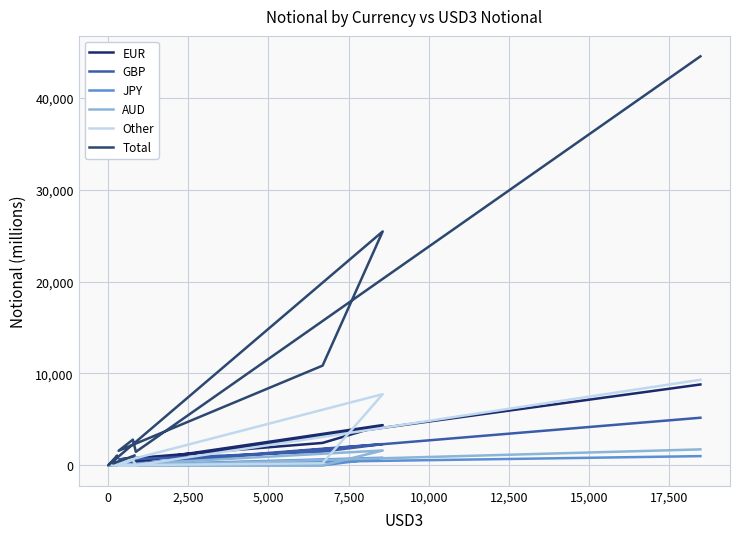

Is it true that Other equals 2 at 12,500?

False